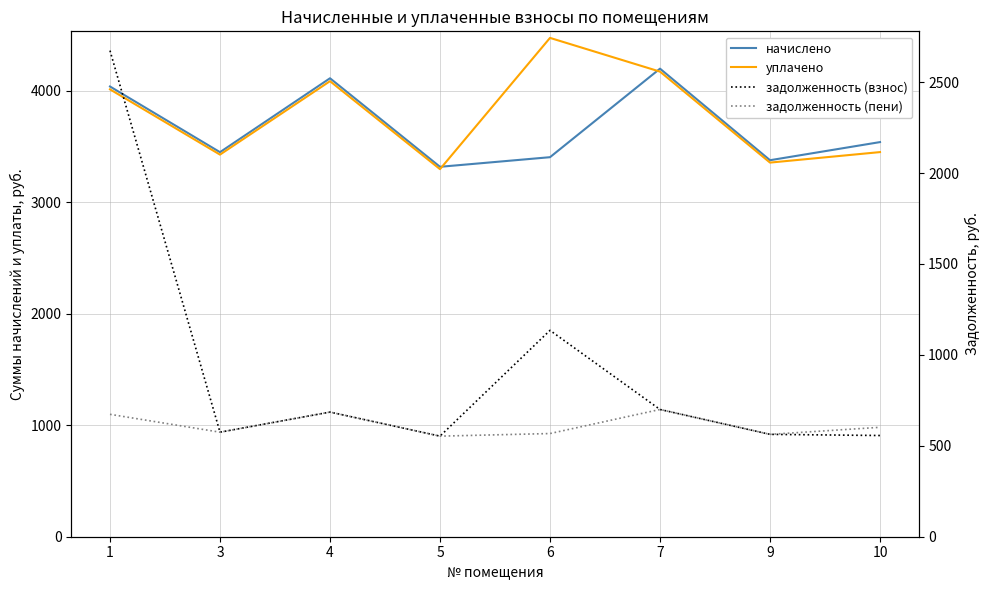

The уплачено series shows 3427.4 at 3. True or false?

True